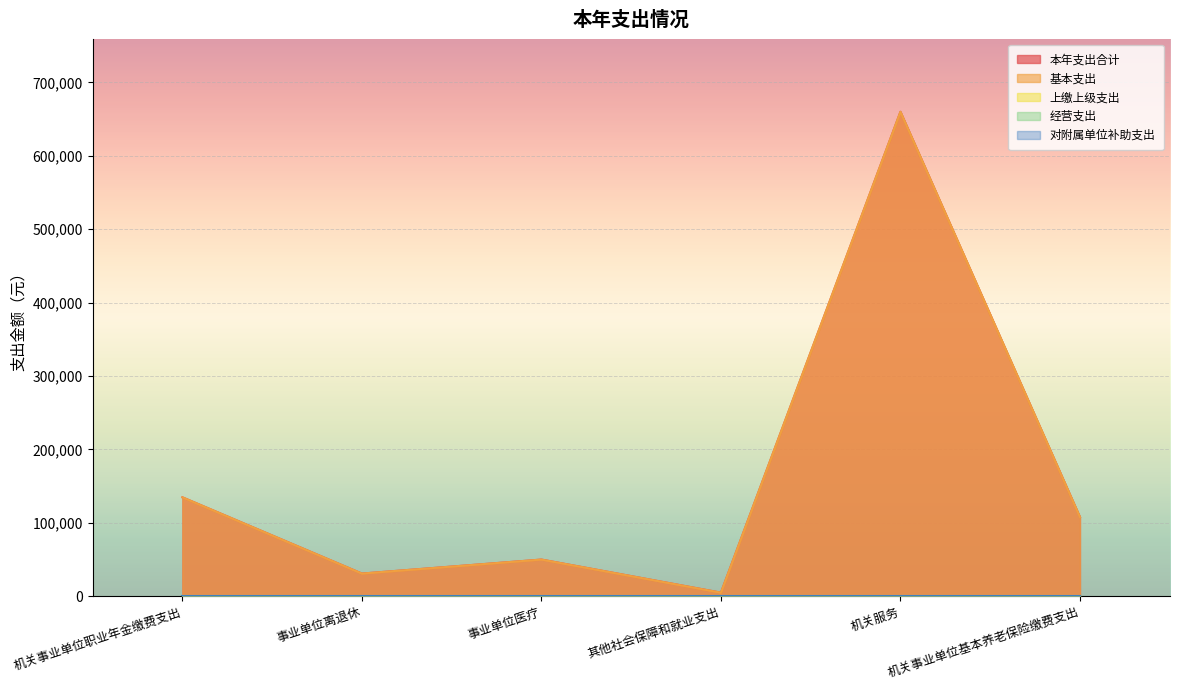

Is the value of 对附属单位补助支出 at 机关事业单位基本养老保险缴费支出 greater than the value of 基本支出 at 事业单位医疗?

No